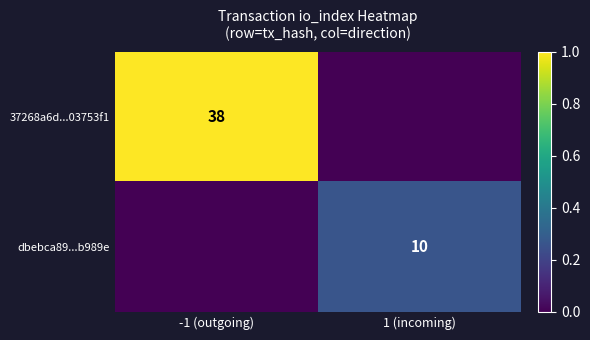

The value of 37268a6d...03753f1 at -1 (outgoing) is 38. True or false?

True